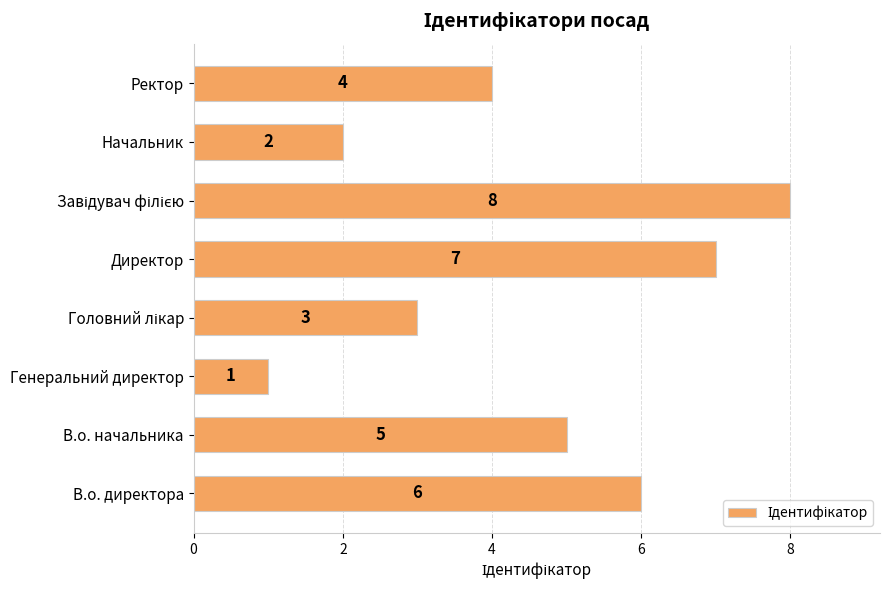

What is the difference between the maximum and second lowest values?

6